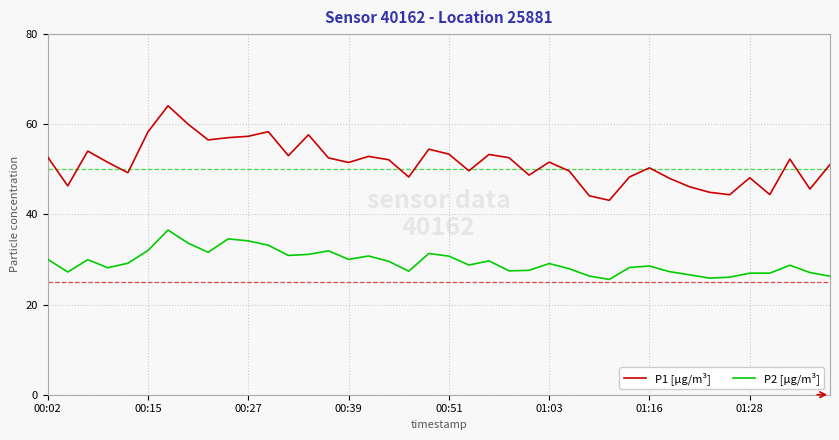

What is the difference between the maximum and second lowest values in the P1 [µg/m³] series?

20.0